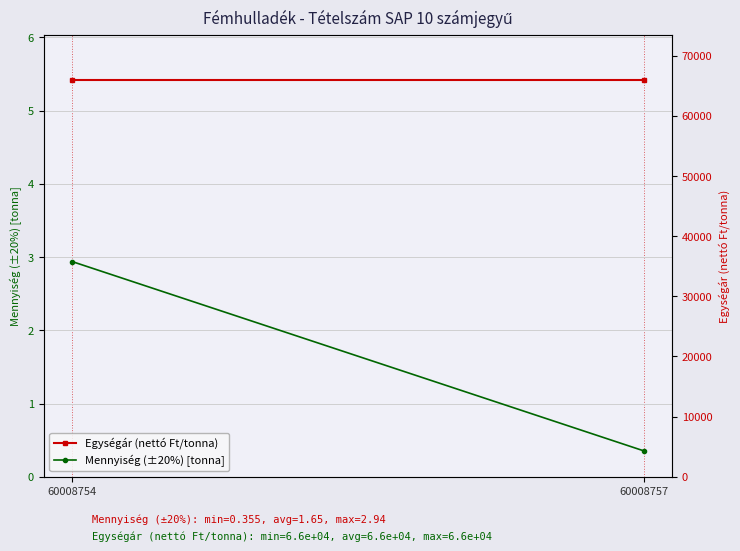

True or false: Mennyiség (±20%) [tonna] has a value of 2.9 at 60008754.

True